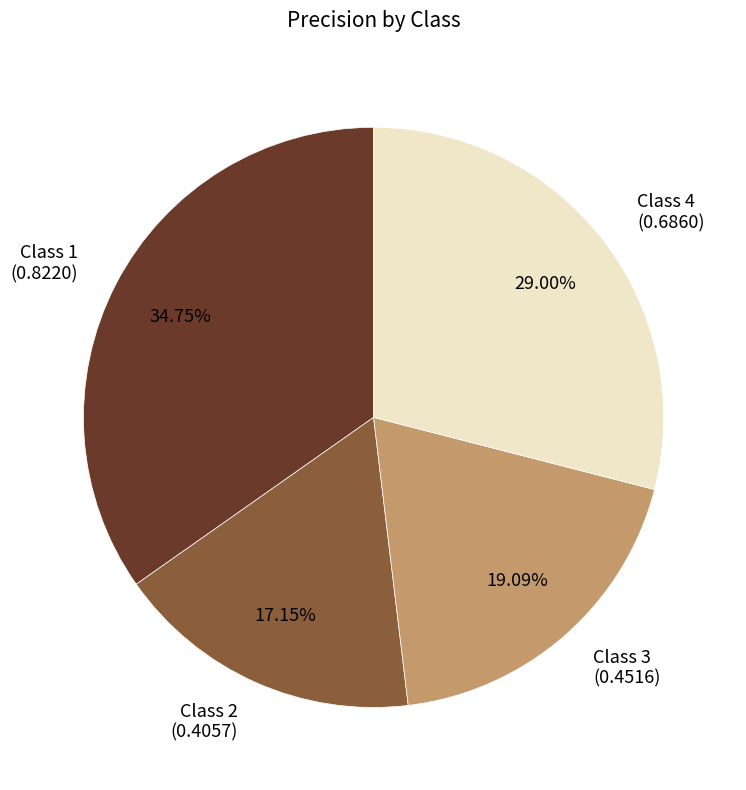

Is there a majority slice in this chart?

No